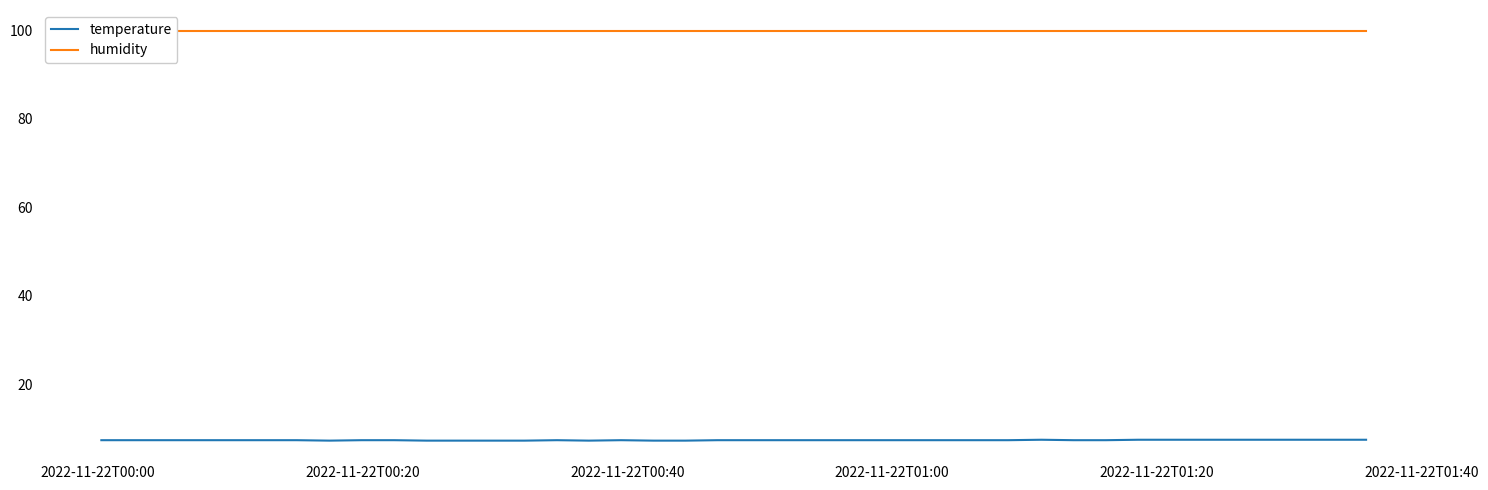

True or false: temperature has more than 2 interior local peaks.

True